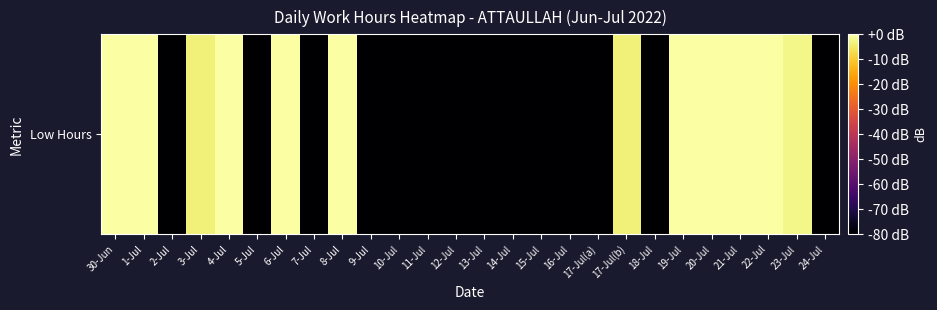

How many data points are less than -143?

14